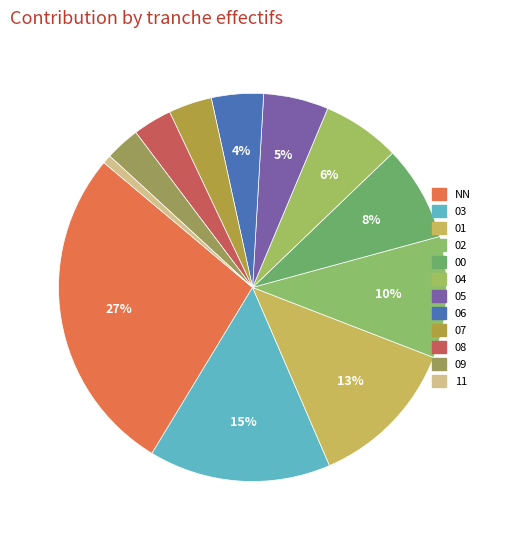

To the nearest percent, what is the difference between the 06 and 09 slice percentages?

1%